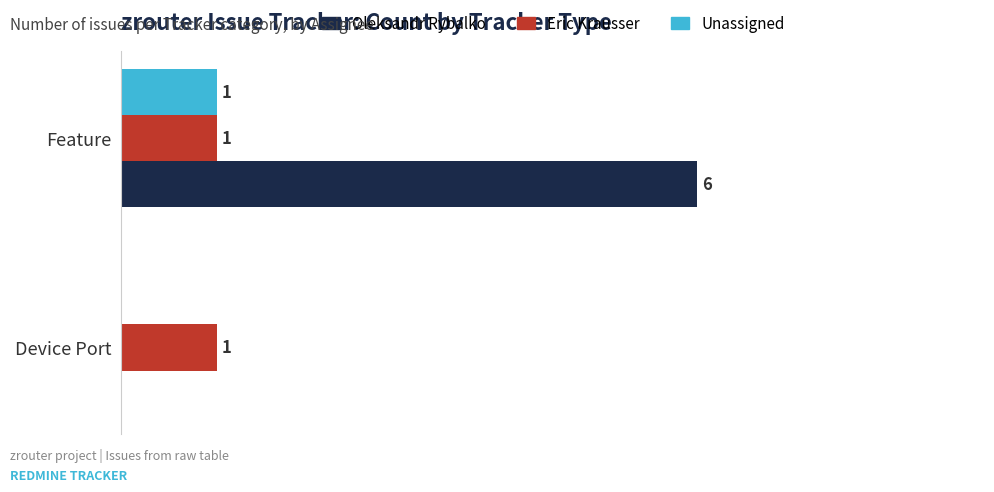

Where is Oleksandr Rybalko nearest to the value 3?

Device Port